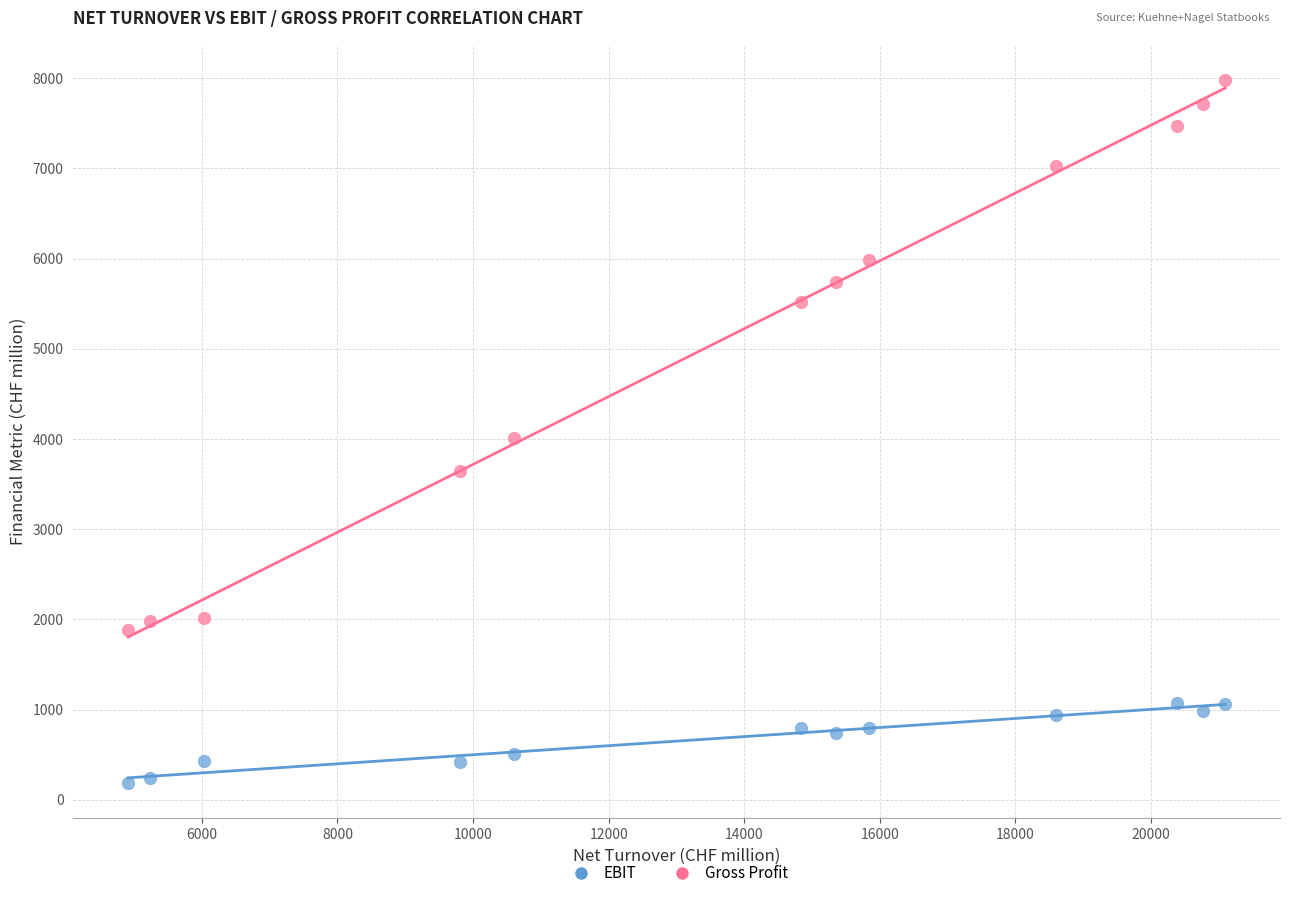

Across all data points, what is the range of Y values (max minus min)?

7797